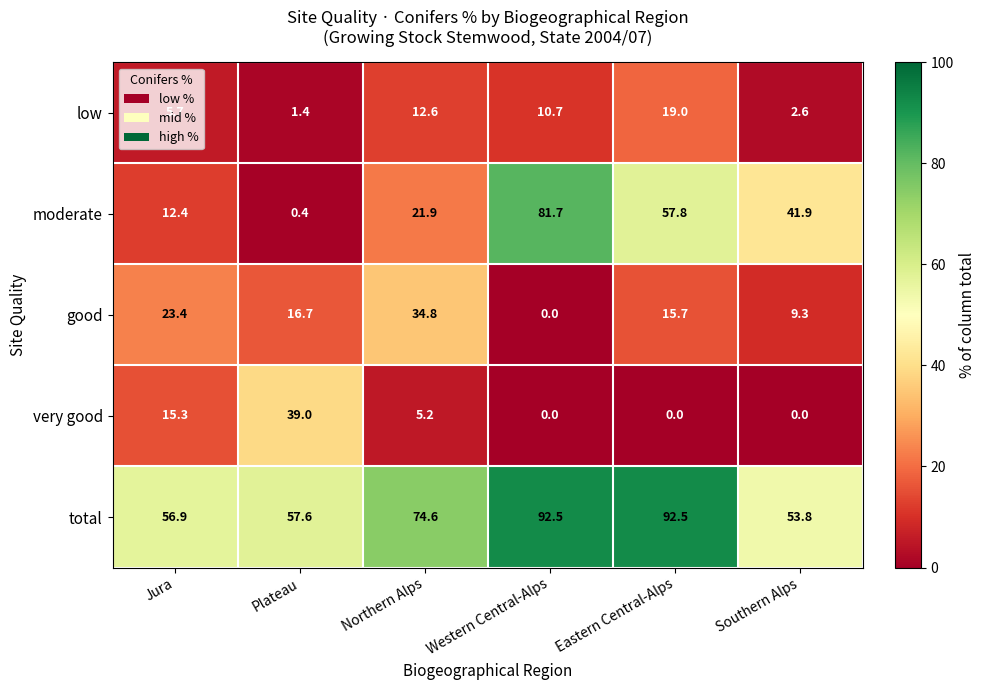

Which category has the highest value in the very good series?

Plateau